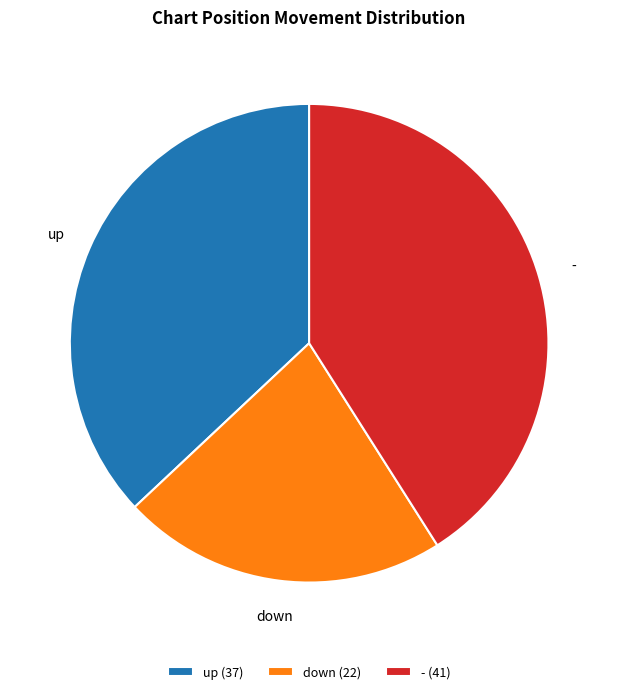

Combined, do - and up account for over 50%?

Yes